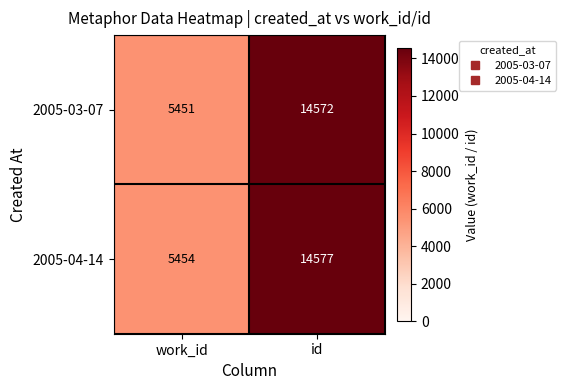

Count the number of data series in this chart.

2